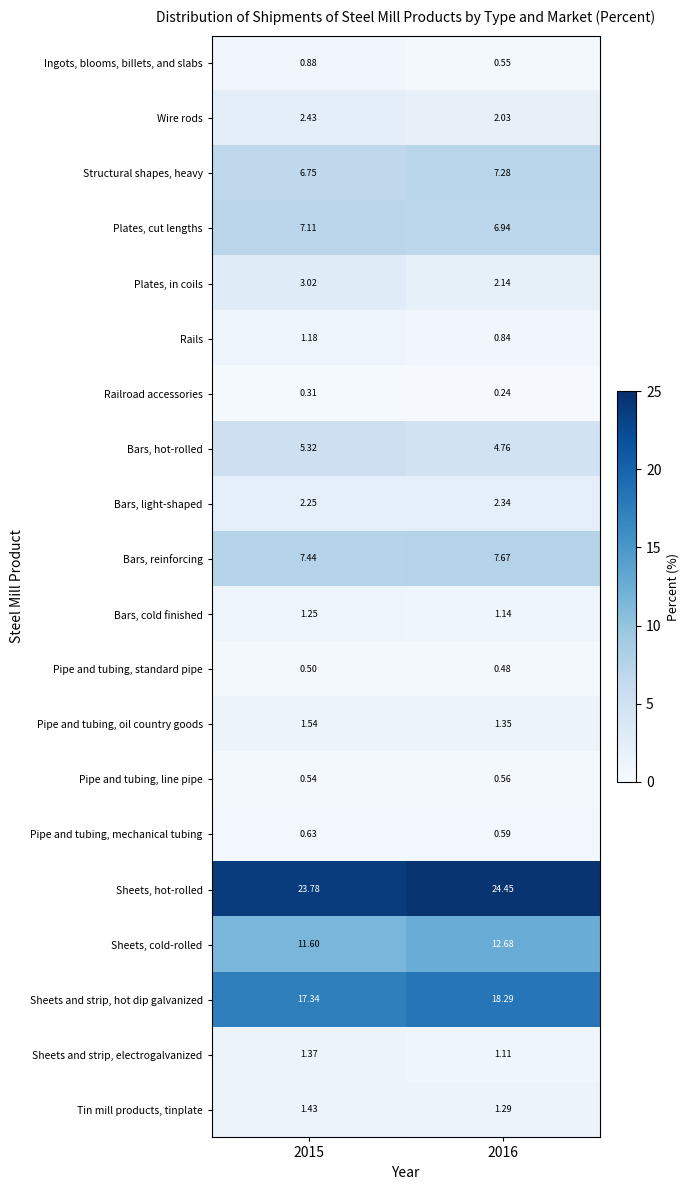

Rank the series at 2016 from highest to lowest value.

Sheets, hot-rolled, Sheets and strip, hot dip galvanized, Sheets, cold-rolled, Bars, reinforcing, Structural shapes, heavy, Plates, cut lengths, Bars, hot-rolled, Bars, light-shaped, Plates, in coils, Wire rods, Pipe and tubing, oil country goods, Tin mill products, tinplate, Bars, cold finished, Sheets and strip, electrogalvanized, Rails, Pipe and tubing, mechanical tubing, Pipe and tubing, line pipe, Ingots, blooms, billets, and slabs, Pipe and tubing, standard pipe, Railroad accessories